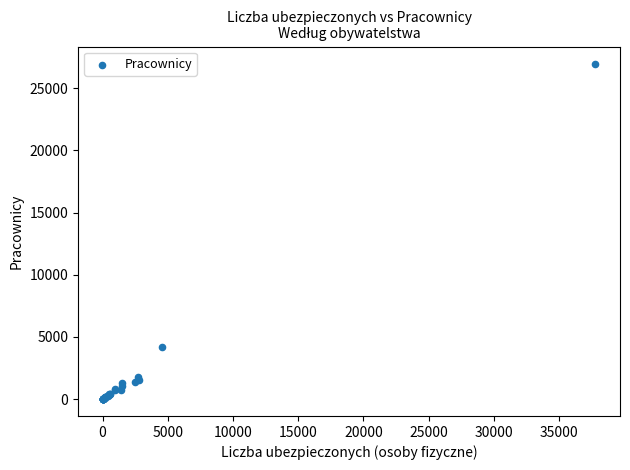

What Y value in the scatter plot is closest to 13486?

4217